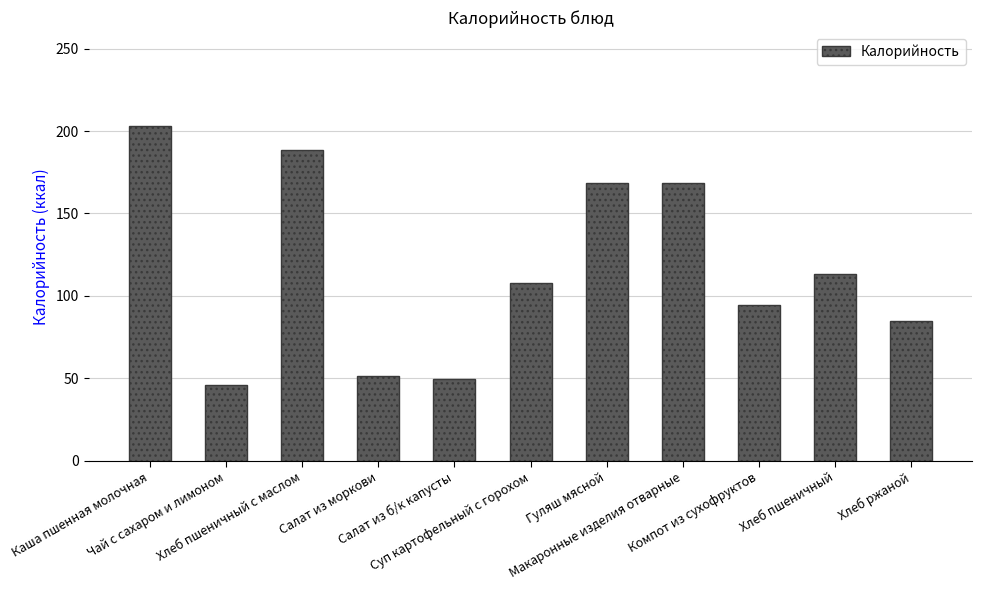

How many values exceed 107?

6